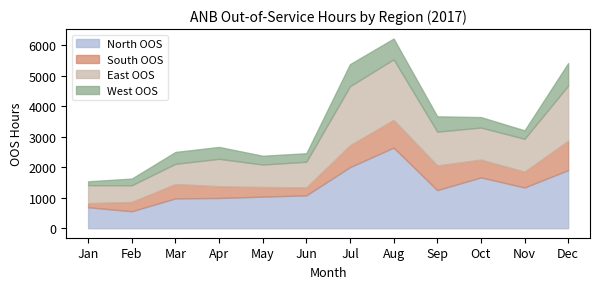

What is the sum of all South OOS values?

6397.4